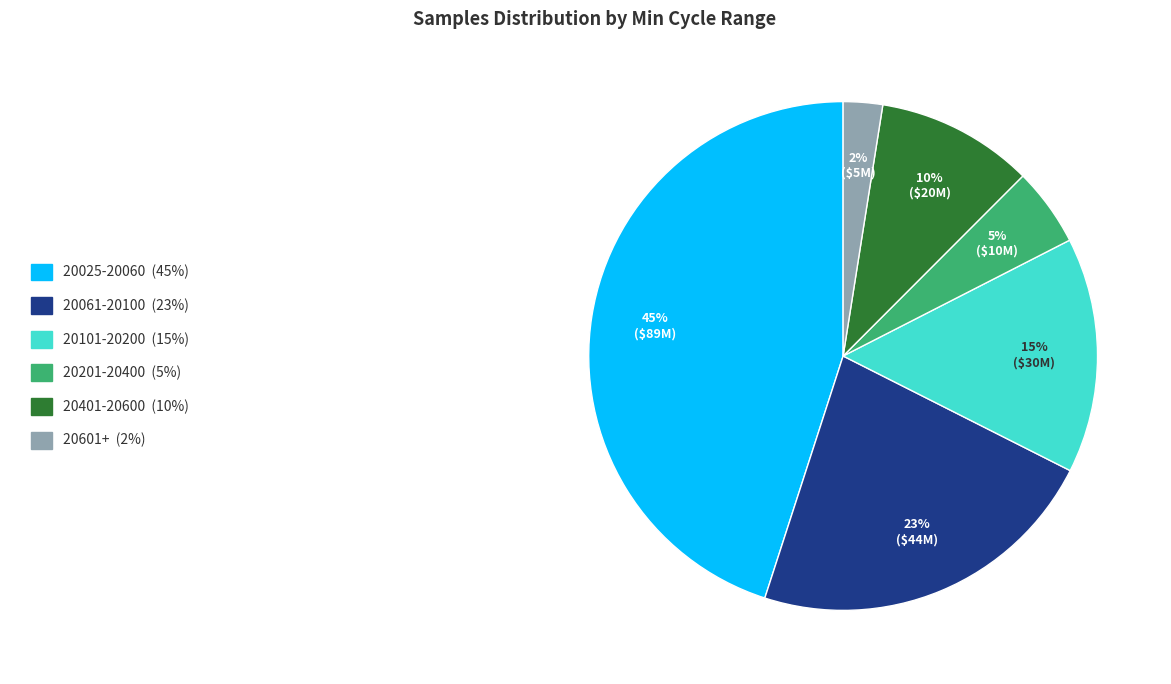

Does any single category account for the majority?

No